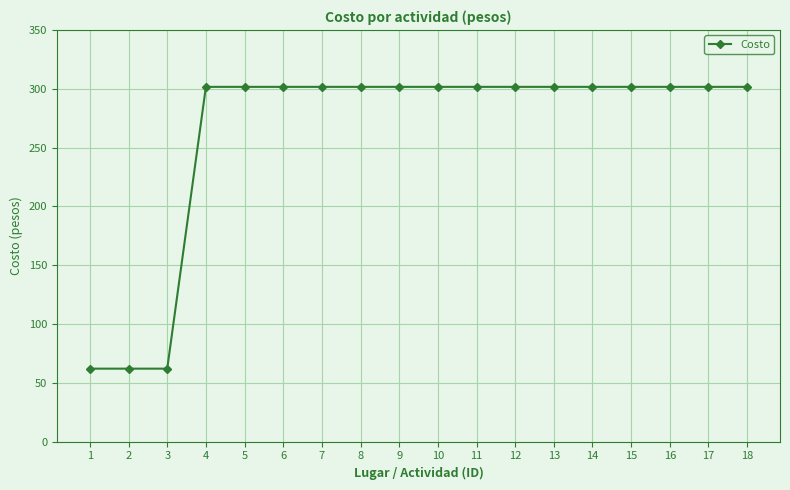

What is the maximum value shown in the chart?

301.6